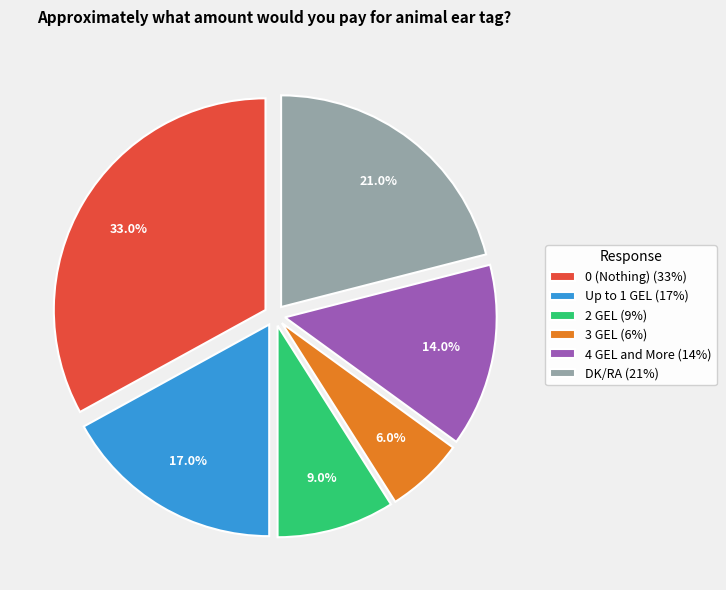

What percentage is NOT represented by 3 GEL?

94.0%